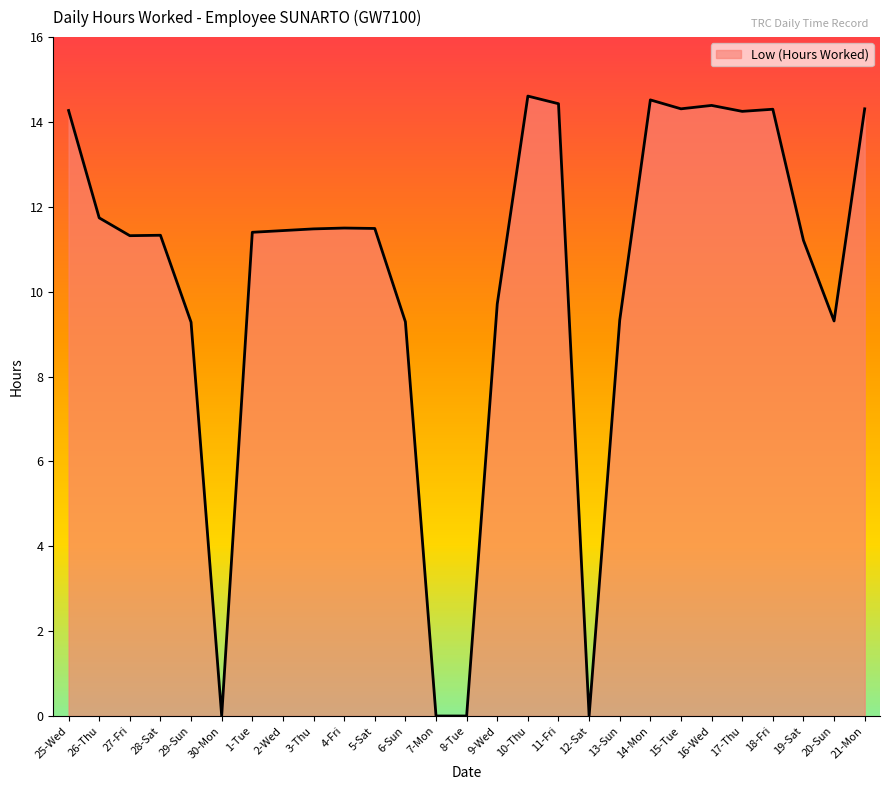

How many distinct data groups are displayed?

1